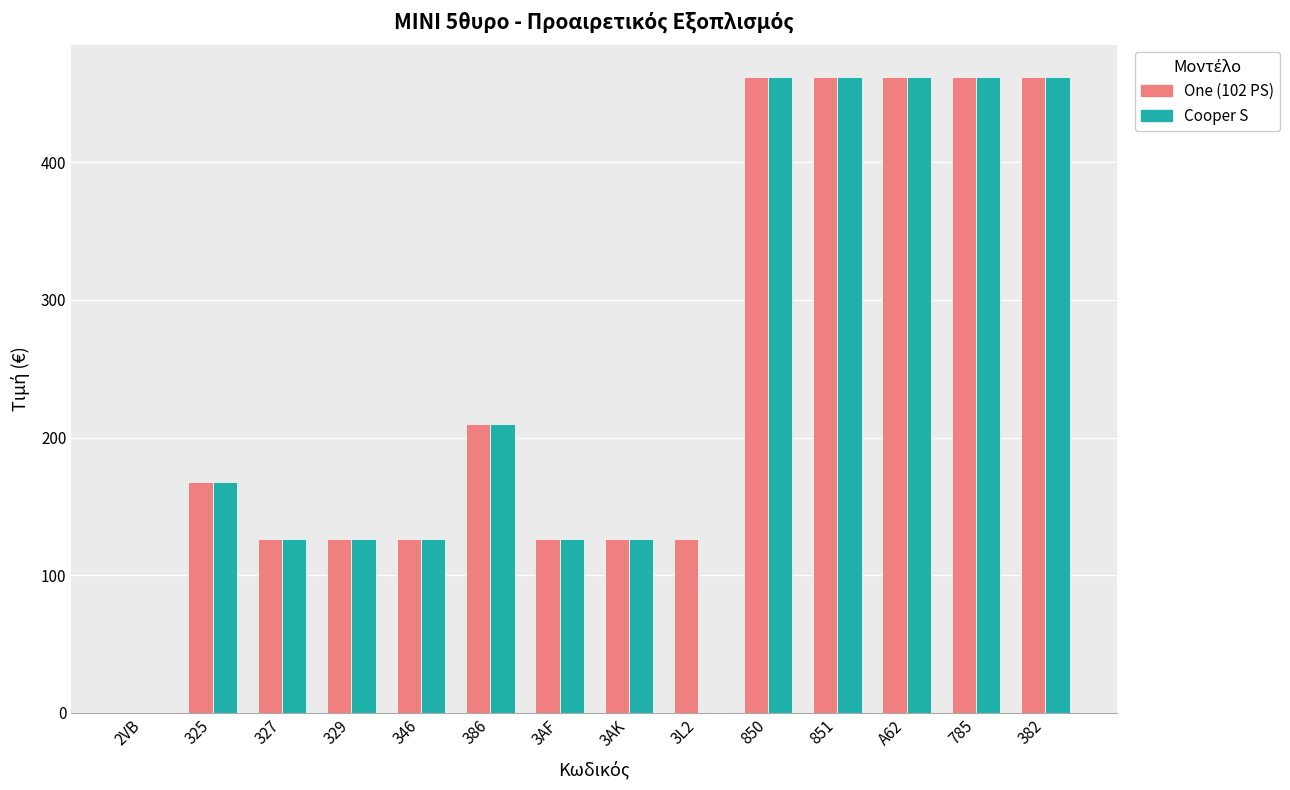

How many values in the Cooper S series exceed 168?

7